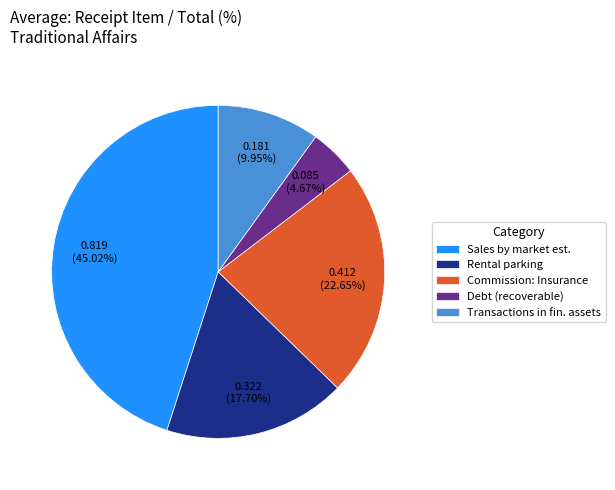

Rank the categories by value from lowest to highest.

Debt (recoverable), Transactions in fin. assets, Rental parking, Commission: Insurance, Sales by market est.